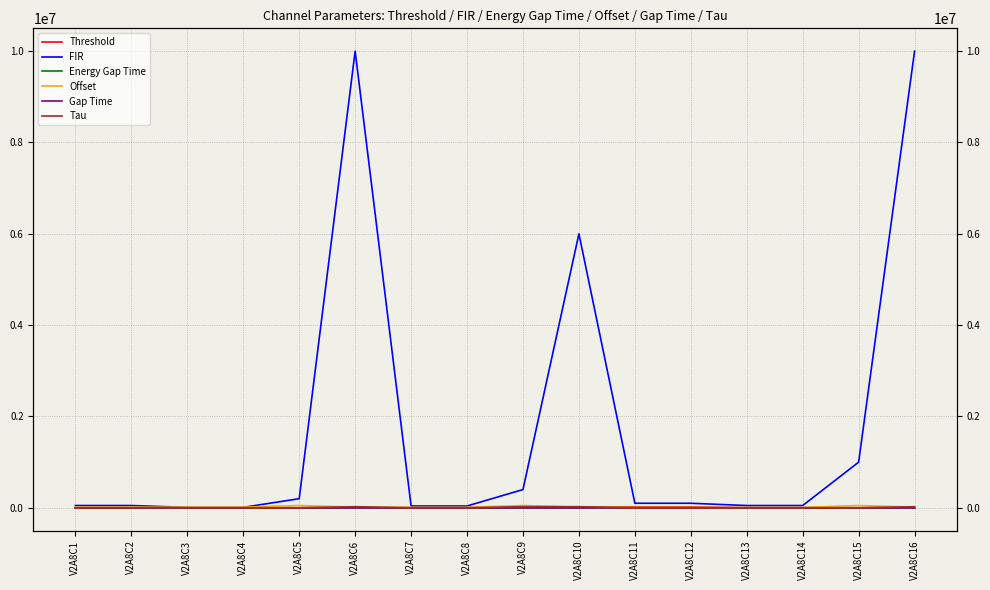

What is the average value of the Offset series?

20125